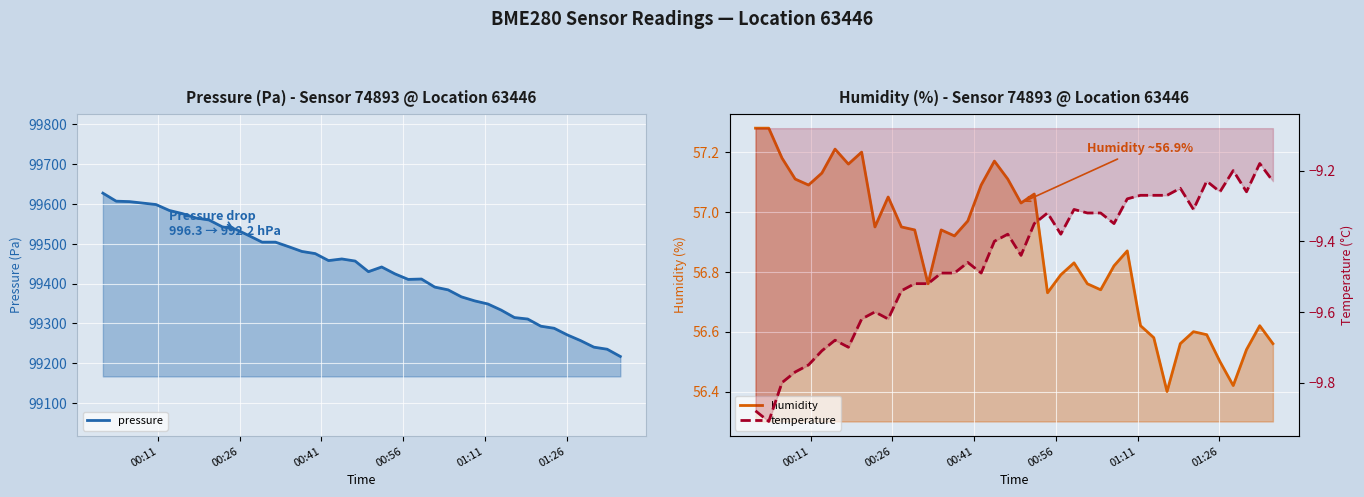

Does the chart display data point markers on the line(s)?

No